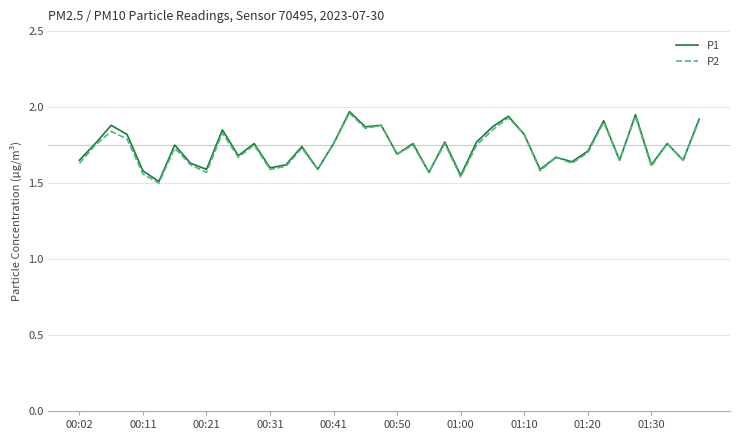

Does the chart display data point markers on the line(s)?

No